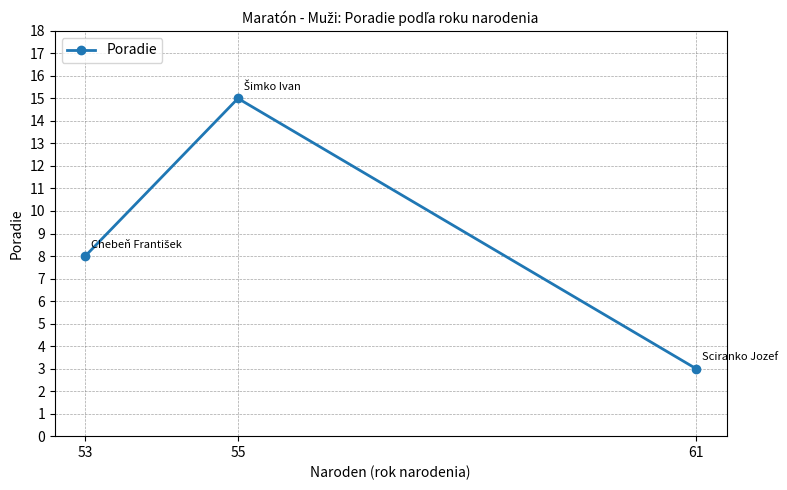

Which category has the highest value across all series?

55